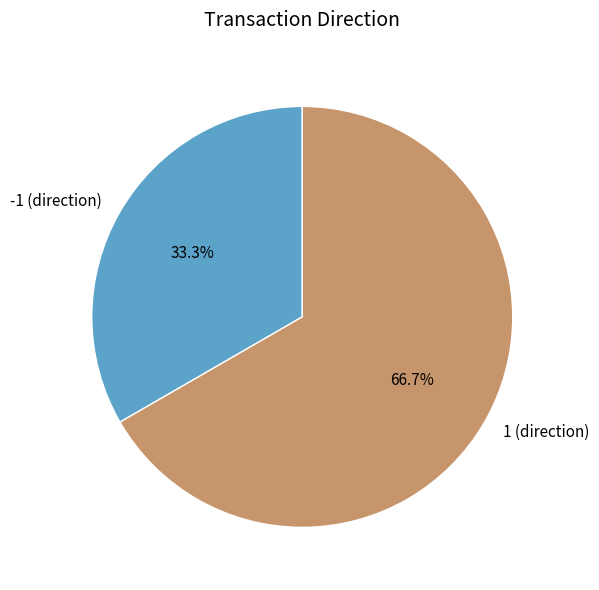

What is the majority slice?

1 (direction)